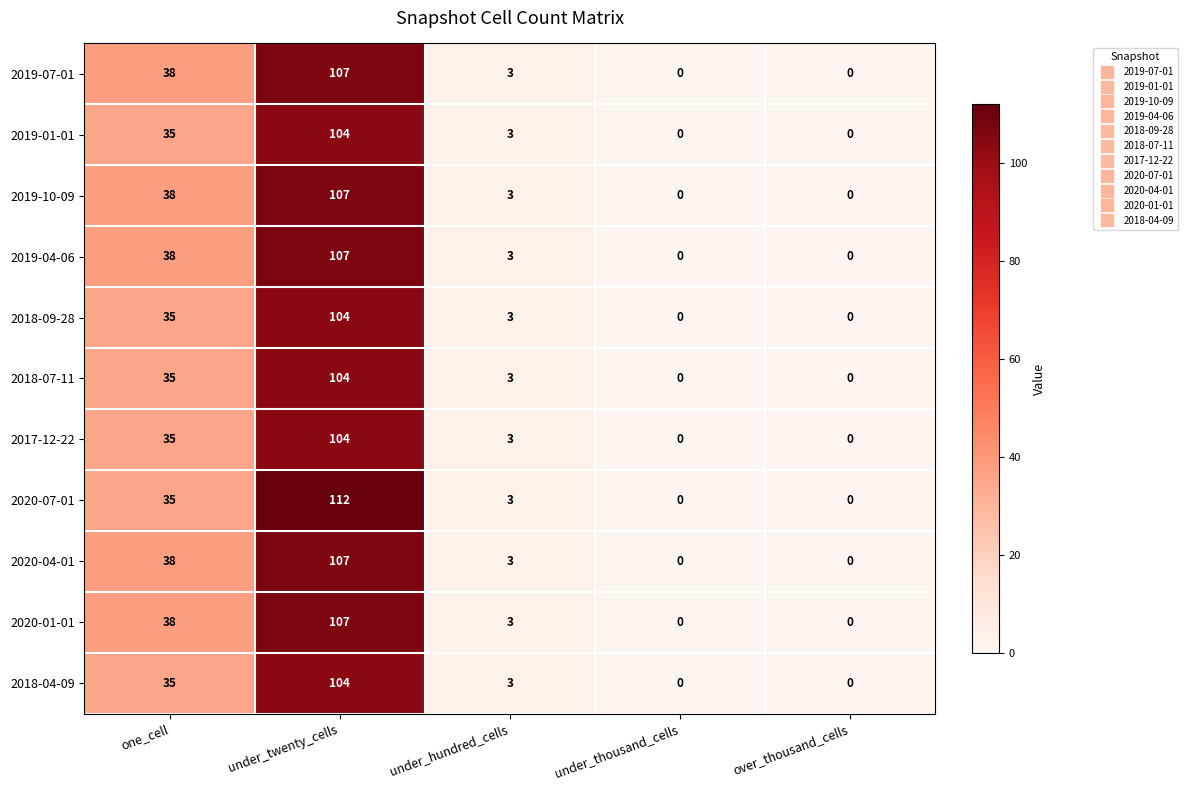

Which series has the largest range (max minus min)?

2020-07-01